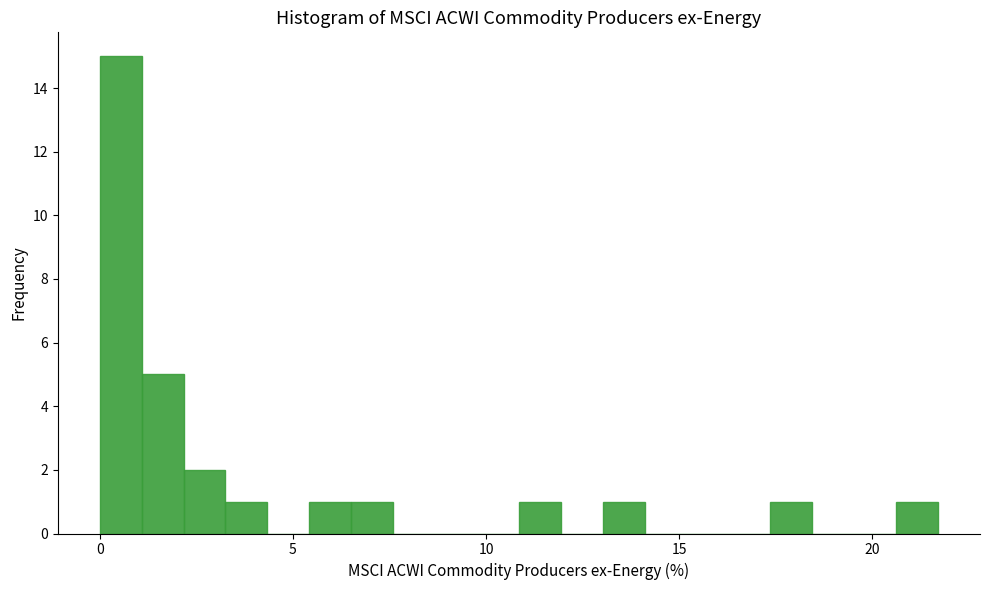

Around what value on the x-axis is the tallest bar? Give the approximate position of its centre, as read against the axis.

0.5